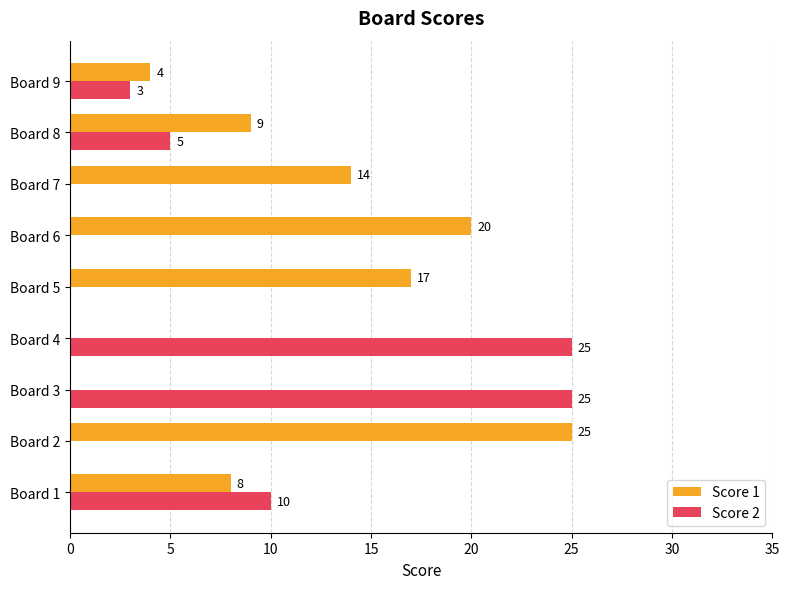

Is it true that Score 1 equals 13 at Board 1?

False